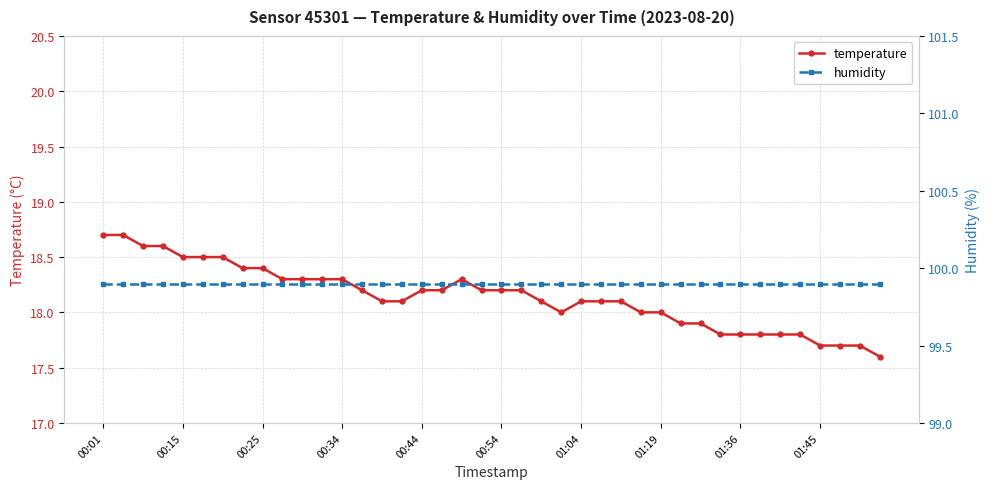

What is the average value of the temperature series?

18.1